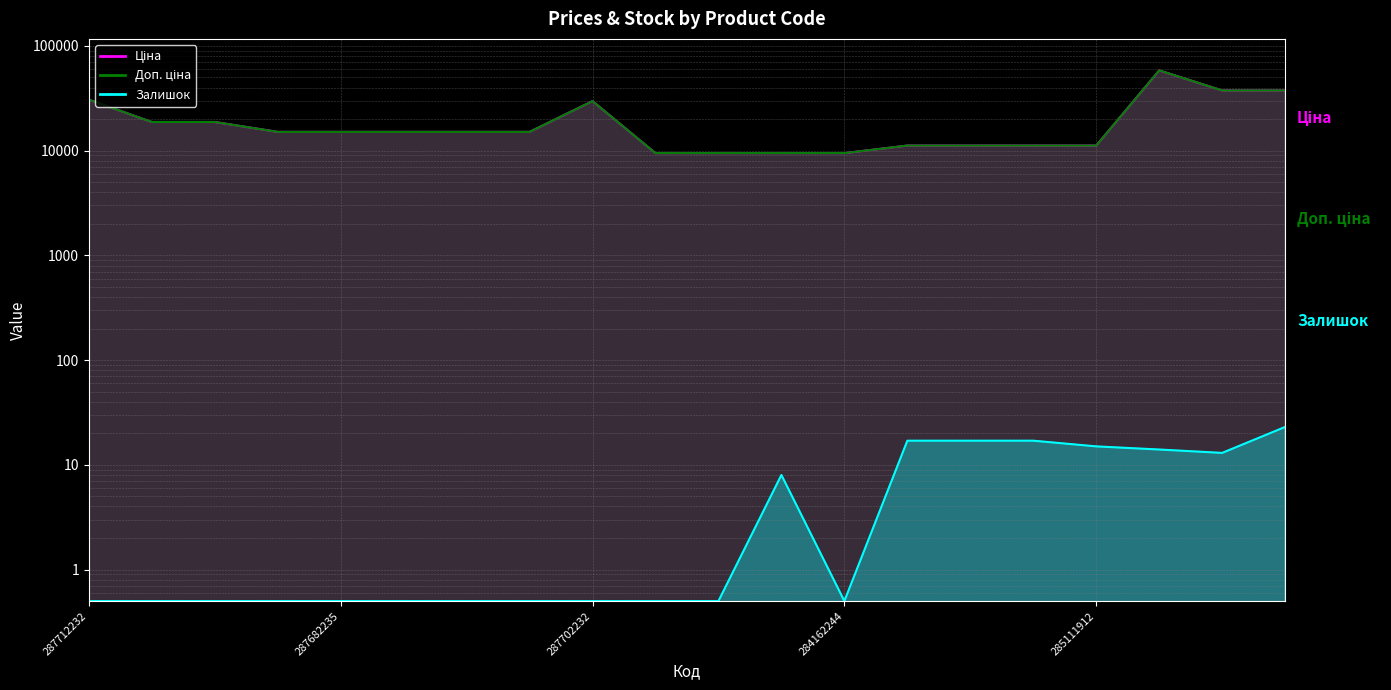

At how many categories does at least one series exceed 40021?

1